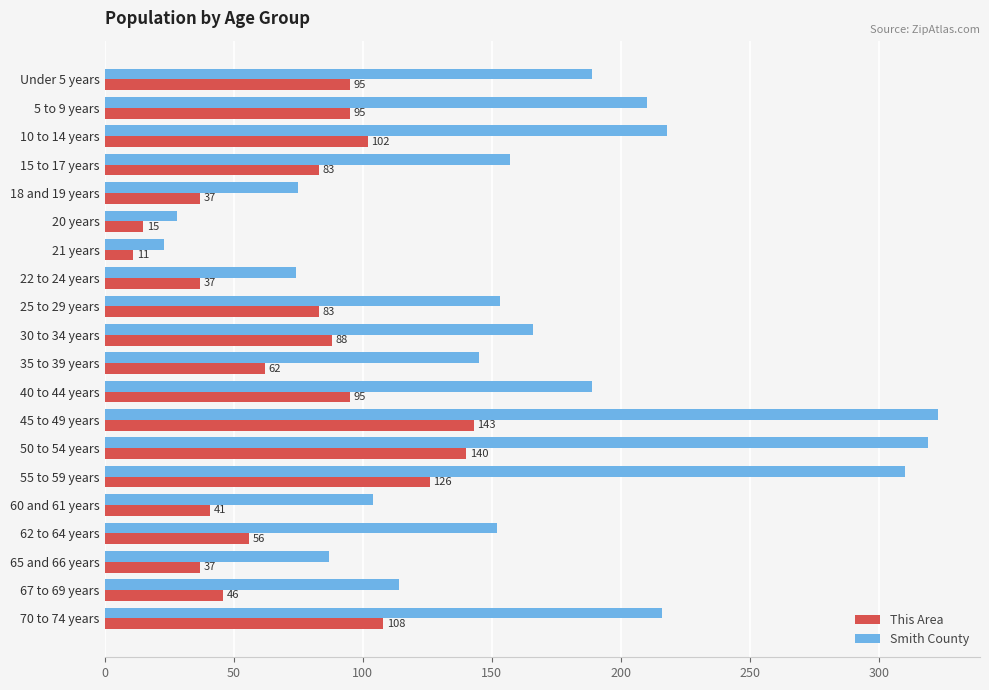

How many values in the This Area series are below 83?

9